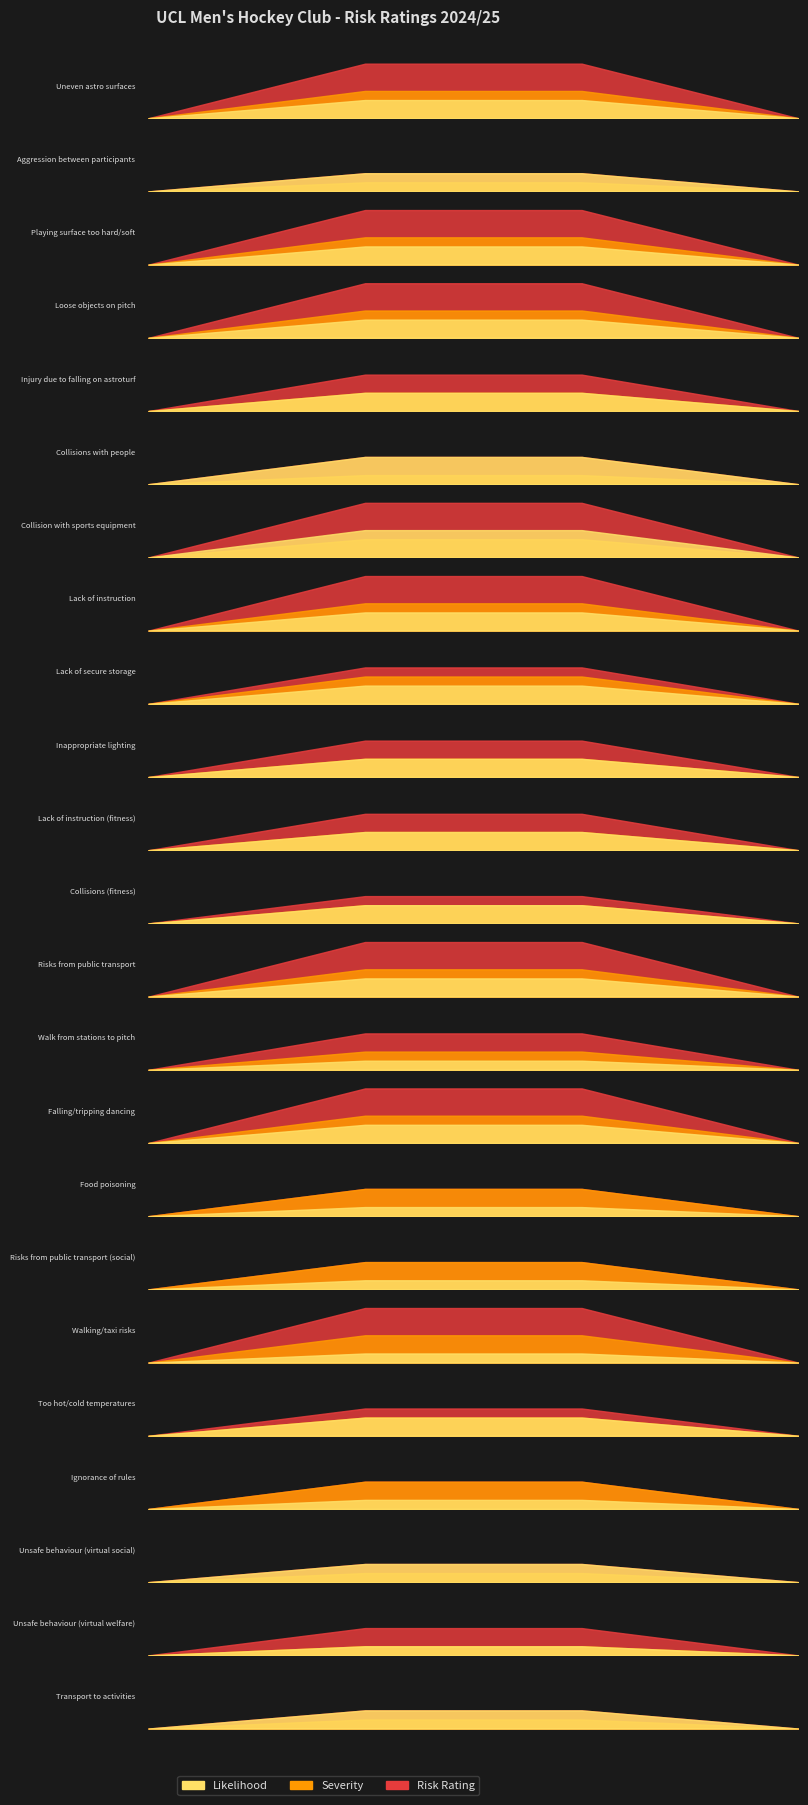

What are all the series names shown in the legend?

Likelihood, Severity, Risk Rating